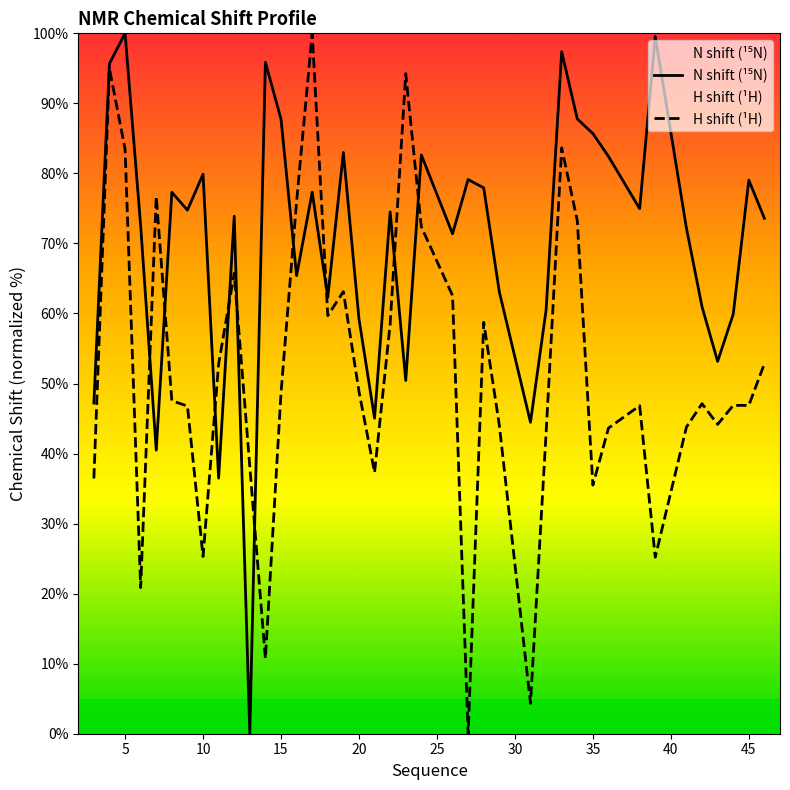

What is the spread (max minus min) of values at 35?

50.2